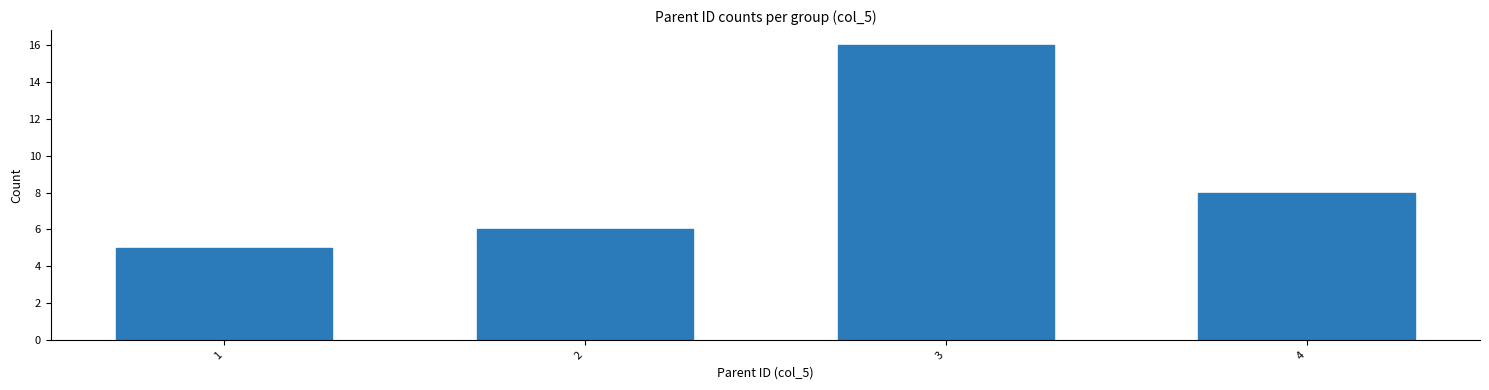

Reading left to right, list all the values displayed in this chart.

1=5	2=6	3=16	4=8